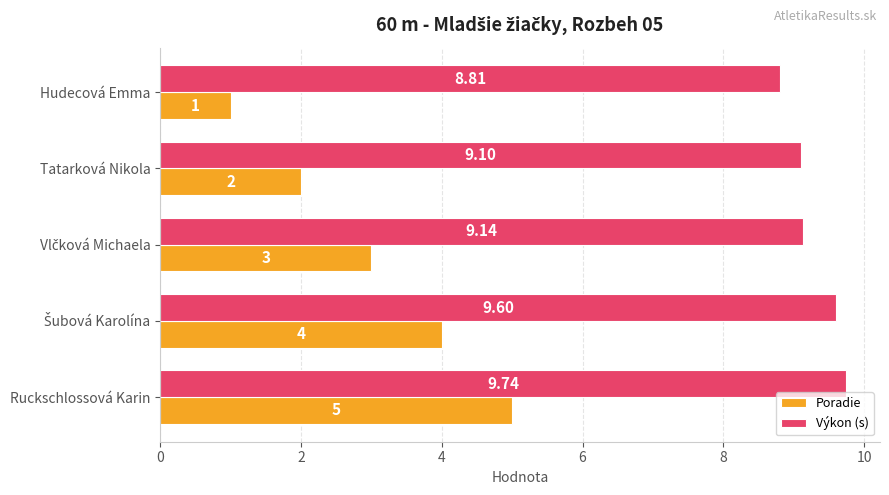

How many categories are shown in the chart?

5